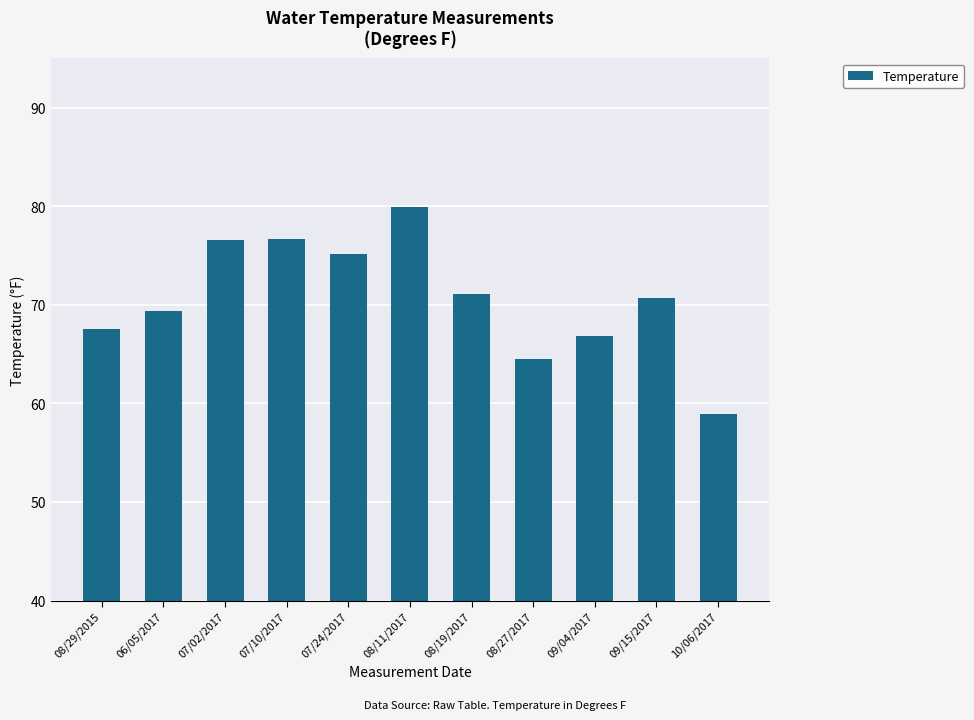

What position from the right is 08/19/2017?

5